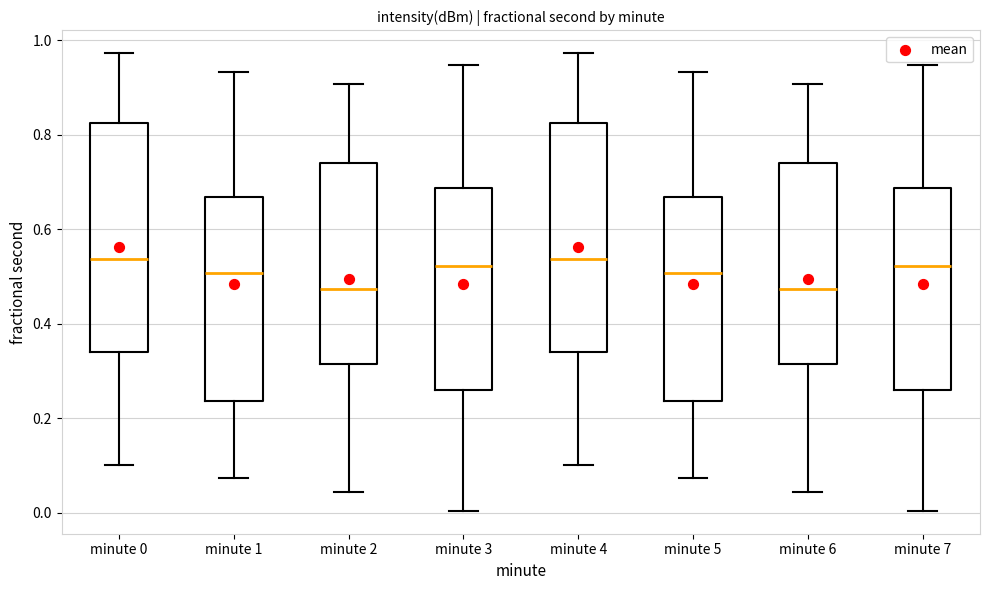

Where does the upper whisker of the box for minute 3 end on the y-axis? The values are not printed on the chart, so give them approximately, as read against the axis.

0.94